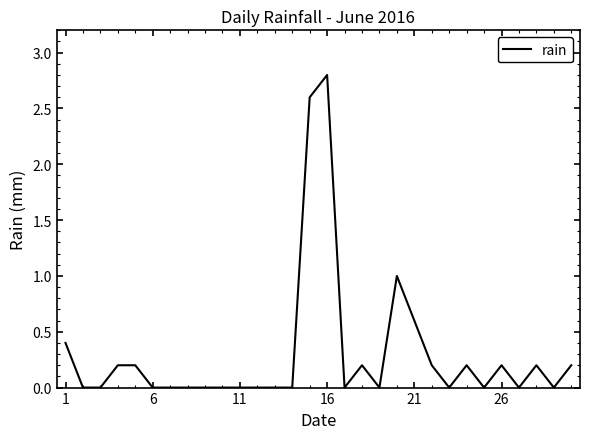

What is the greatest value displayed?

2.8